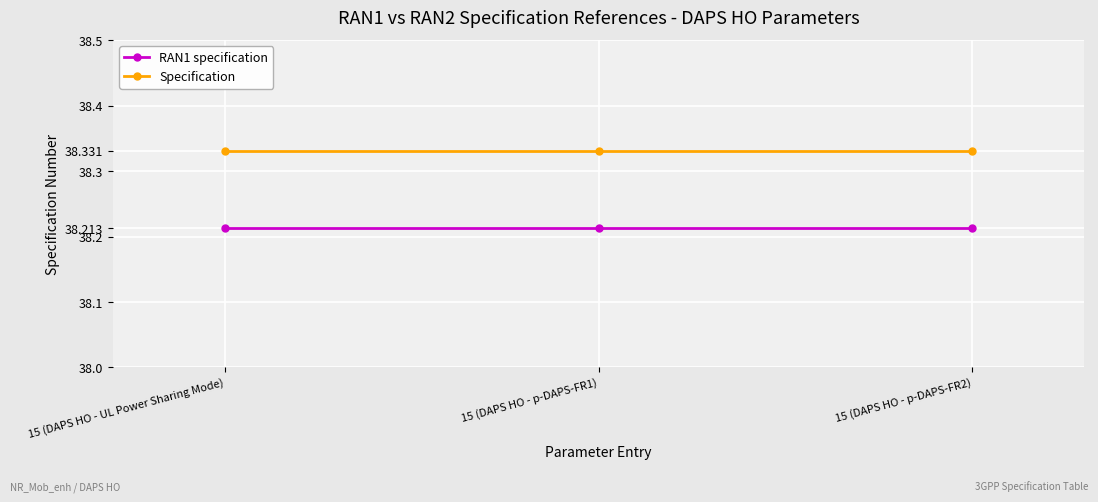

Rank the series by their average value, from highest to lowest.

Specification, RAN1 specification